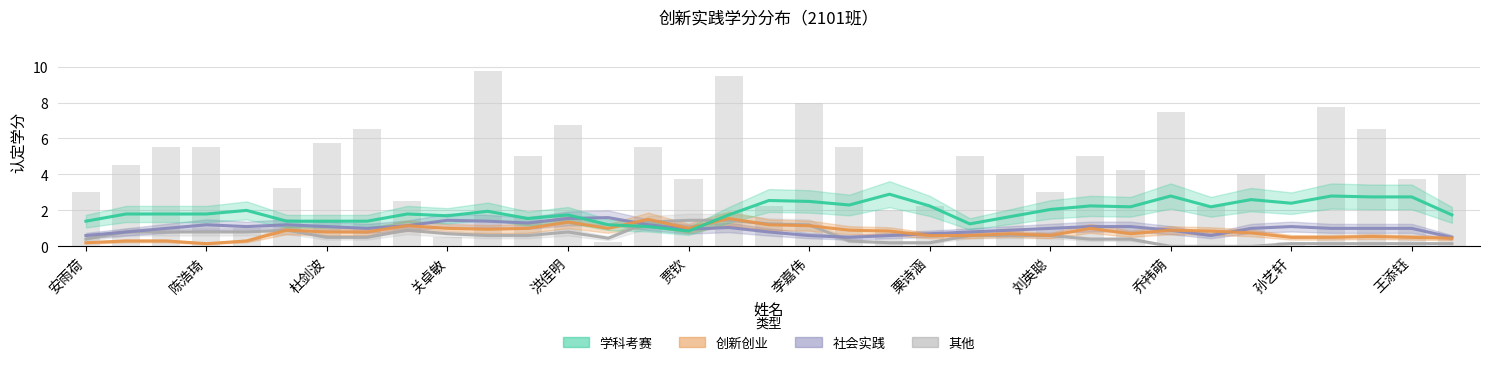

What is the sum of all 社会实践 values?

35.2